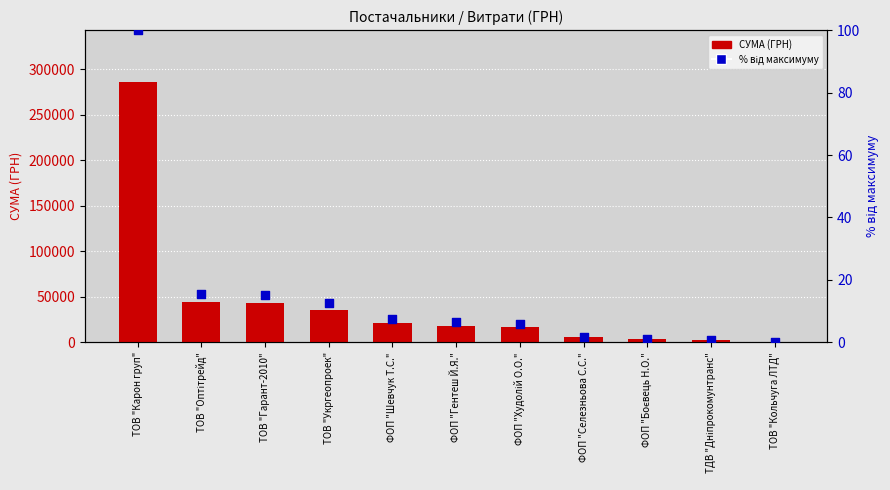

At which category is the sum across all series the highest?

ТОВ "Карон груп"